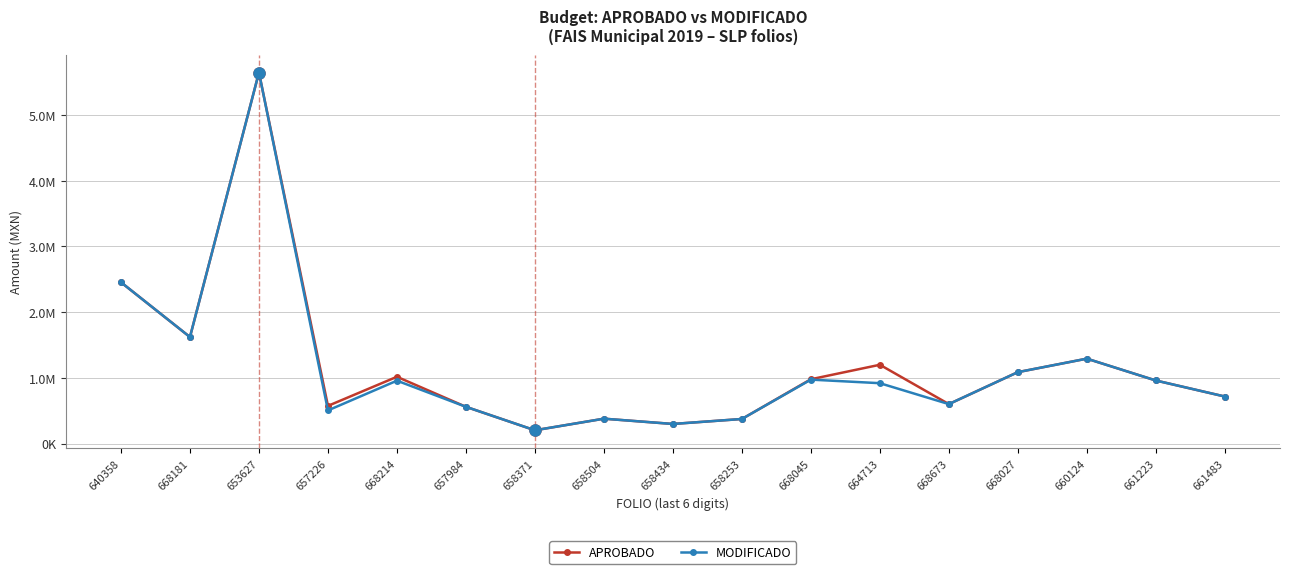

Does the chart have visible grid lines?

Yes